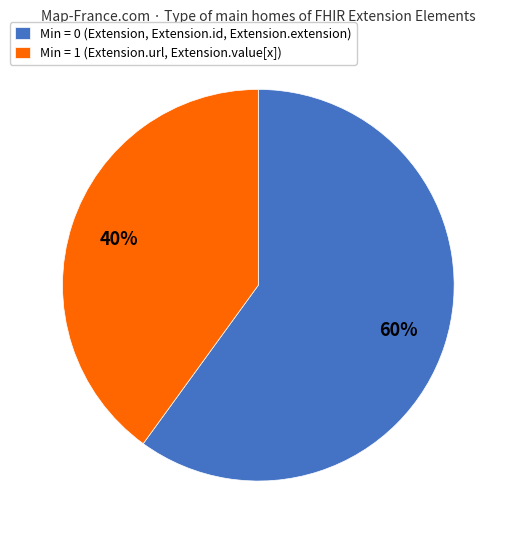

Is it true that Min = 0 (Extension, Extension.id, Extension.extension) is 60% of the pie?

True